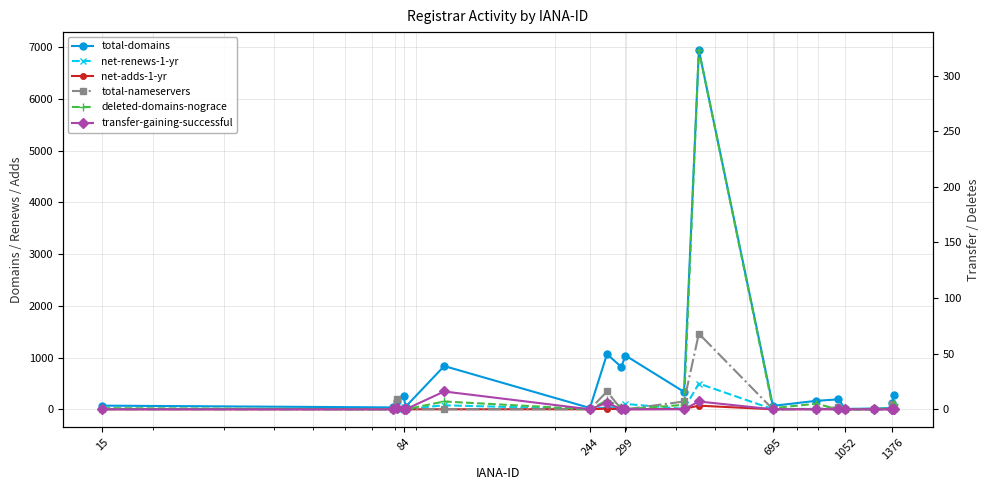

True or false: net-renews-1-yr and transfer-gaining-successful cross at least once.

False